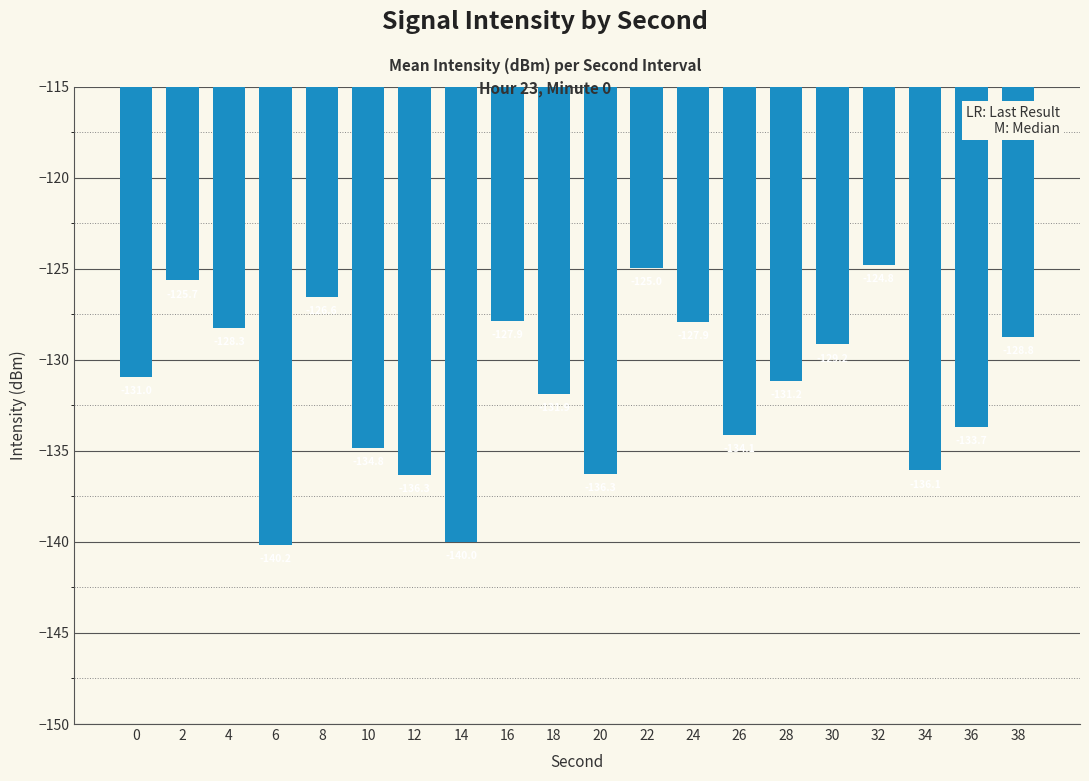

What is the value of the 10th bar from the left?

-131.9